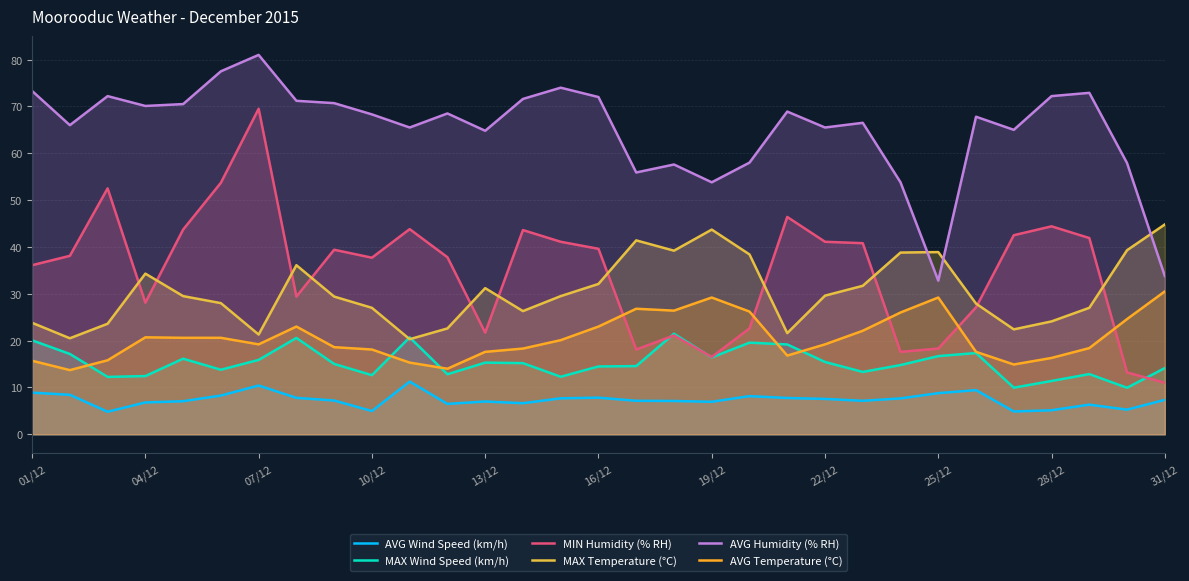

Where is AVG Wind Speed (km/h) nearest to the value 8?

19